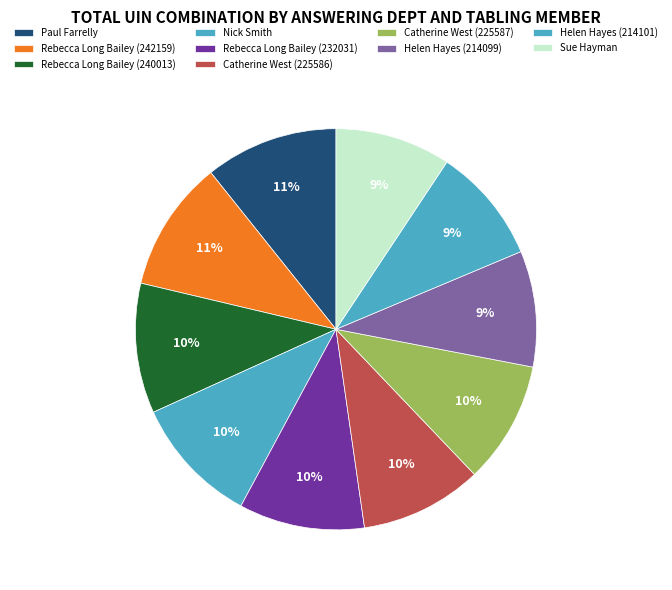

How many slices are in this pie chart?

10